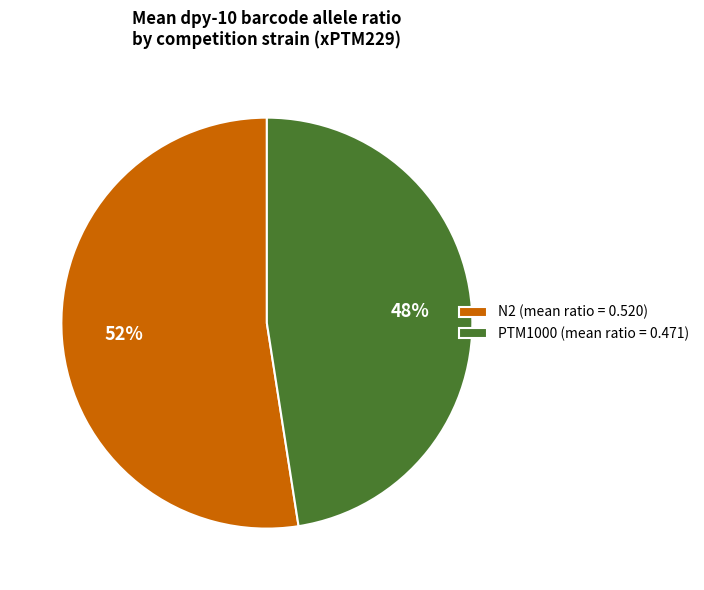

Approximately how many times larger is the value at PTM1000 (mean ratio = 0.471) compared to N2 (mean ratio = 0.520)?

0.9